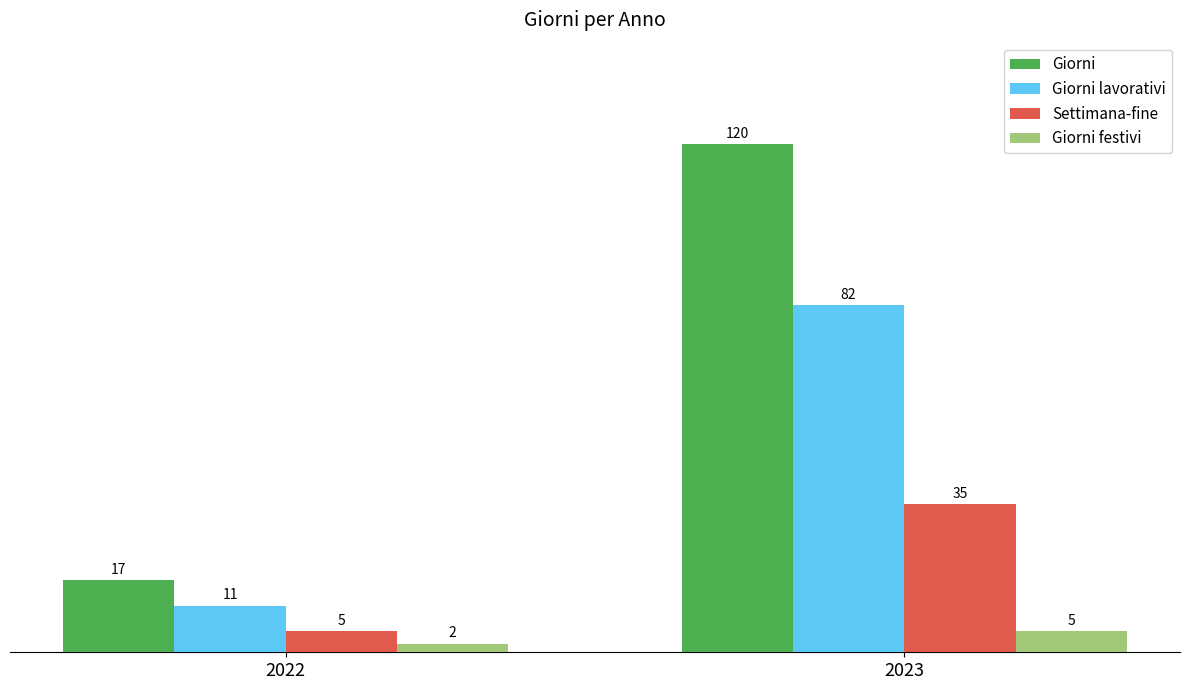

Read the Giorni festivi value at 2022.

2